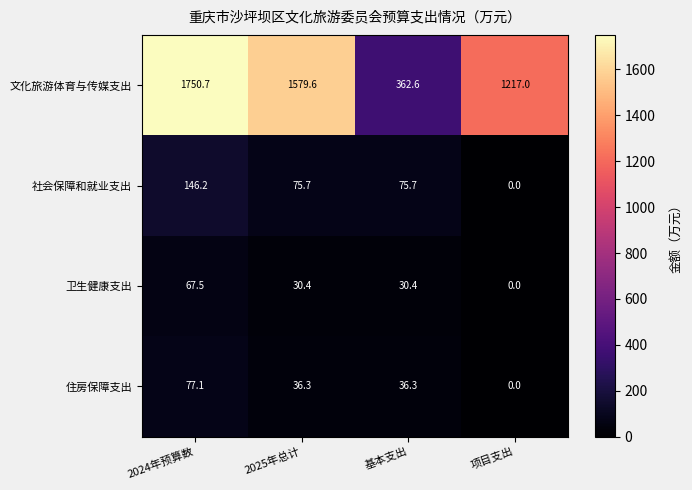

Reading left to right, extract all data points from this chart.

文化旅游体育与传媒支出: 2024年预算数=1750.7	2025年总计=1579.6	基本支出=362.6	项目支出=1217.0
社会保障和就业支出: 2024年预算数=146.2	2025年总计=75.7	基本支出=75.7	项目支出=0.0
卫生健康支出: 2024年预算数=67.5	2025年总计=30.4	基本支出=30.4	项目支出=0.0
住房保障支出: 2024年预算数=77.1	2025年总计=36.3	基本支出=36.3	项目支出=0.0